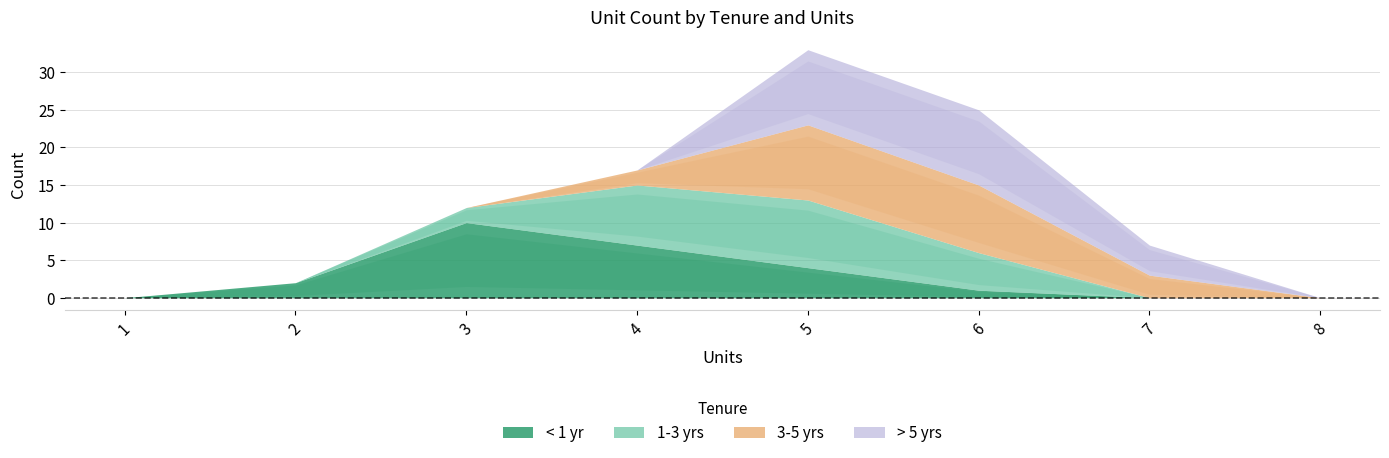

Reading right to left, what are all the values shown in this chart?

< 1 yr: 0	0	1	4	7	10	2	0
1-3 yrs: 0	0	5	9	8	2	0	0
3-5 yrs: 0	3	9	10	2	0	0	0
> 5 yrs: 0	4	10	10	0	0	0	0